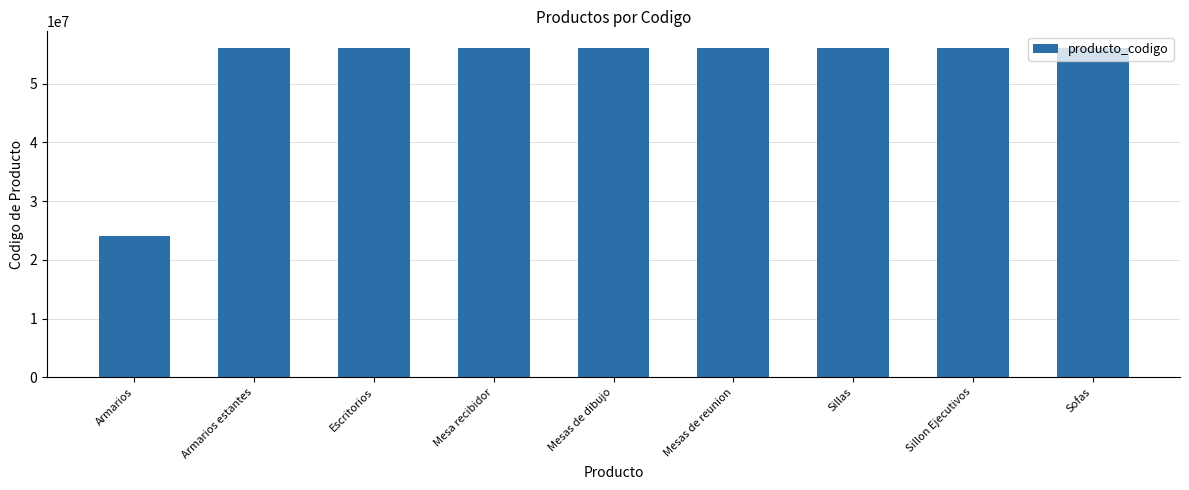

Is it true that the value at Escritorios is 12235515?

False